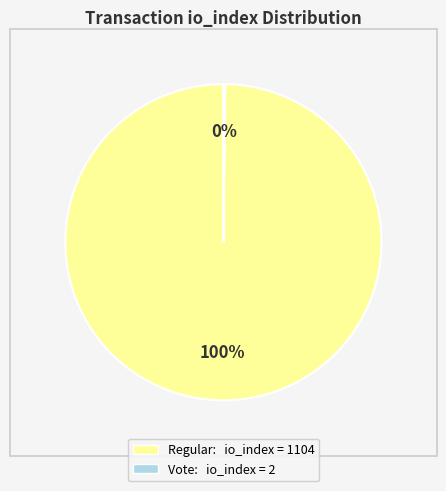

To the nearest percent, what is the difference between the largest and smallest slice percentages?

100%